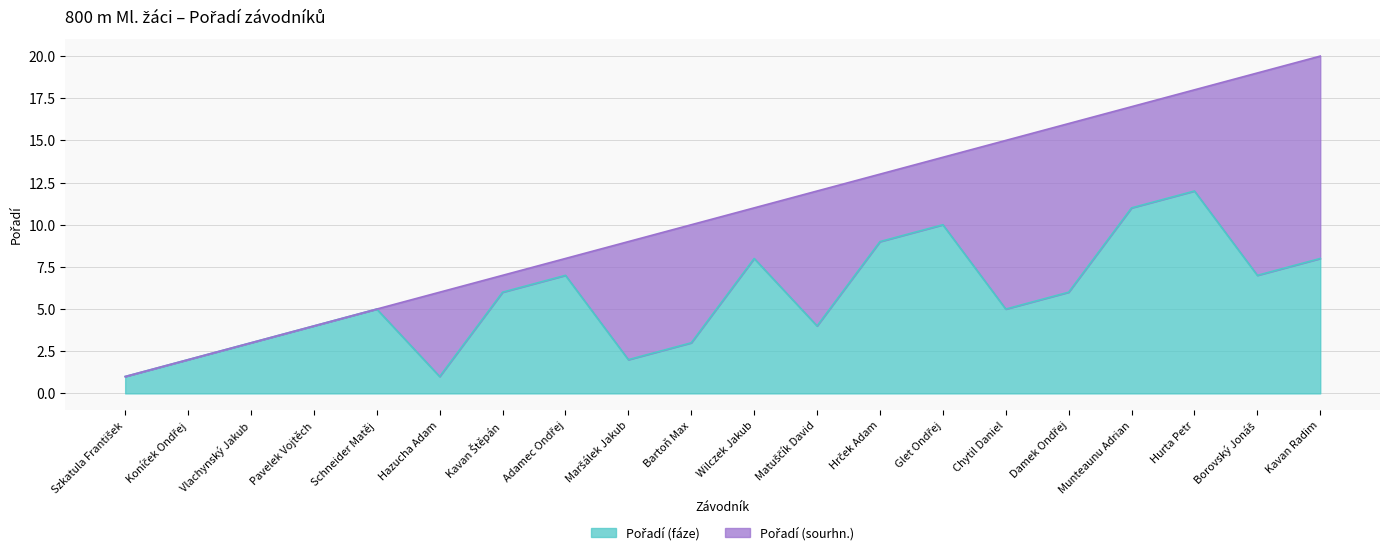

Reading left to right, list all the values displayed in this chart.

Pořadí (sourhn.): 1	2	3	4	5	6	7	8	9	10	11	12	13	14	15	16	17	18	19	20
Pořadí (fáze): 1	2	3	4	5	1	6	7	2	3	8	4	9	10	5	6	11	12	7	8